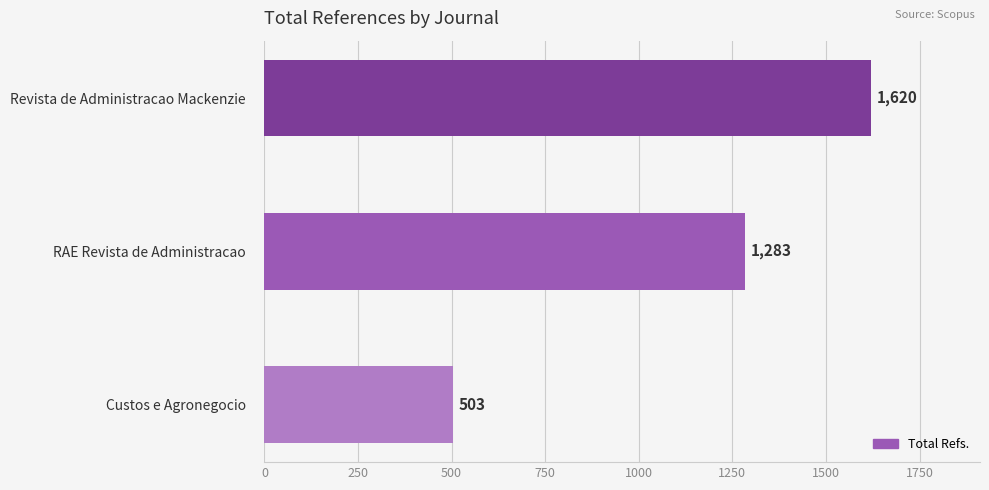

Count the values in the range 503 to 1620.

3